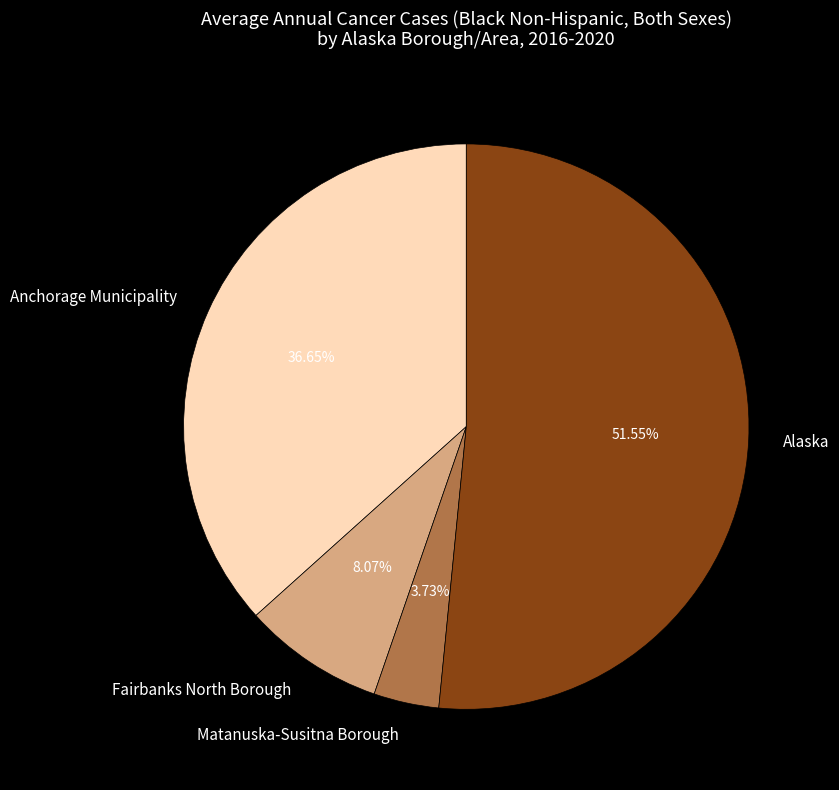

What is the ratio of the value at Fairbanks North Borough to the value at Matanuska-Susitna Borough?

2.2